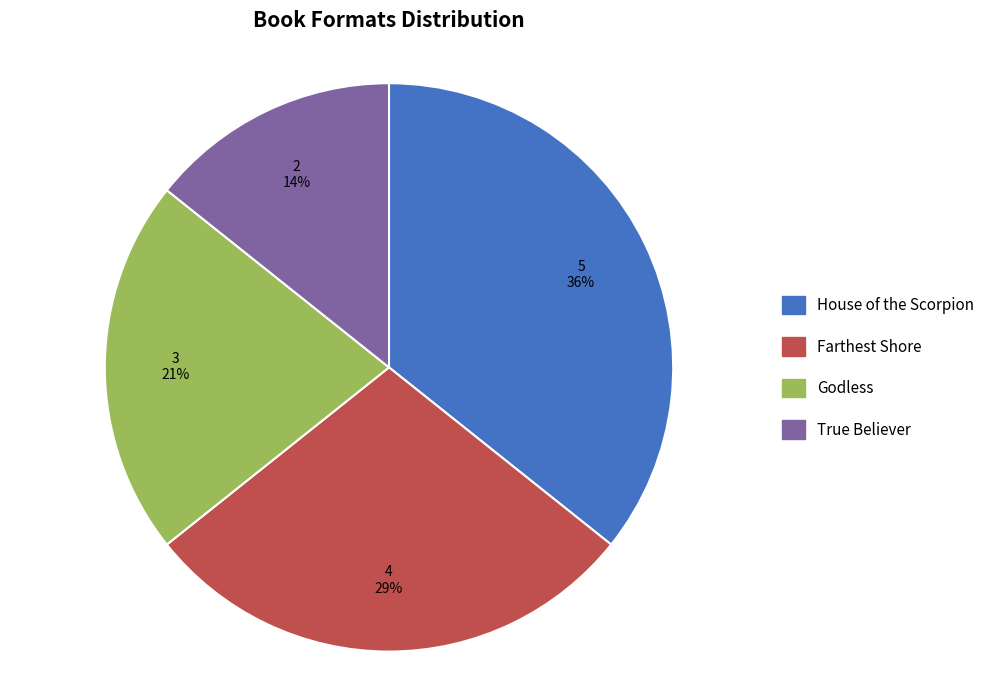

True or false: House of the Scorpion accounts for 36% of the total.

True